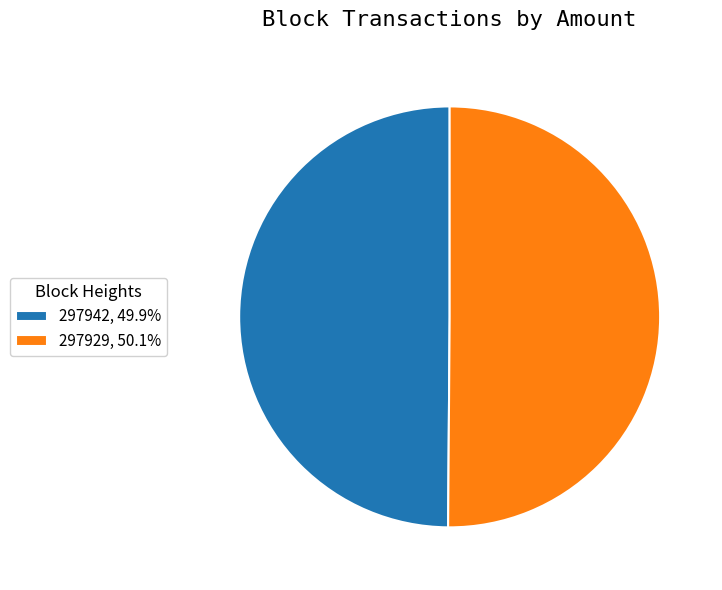

Approximately how many times larger is the value at 297942, 49.9% compared to 297929, 50.1%?

1.0